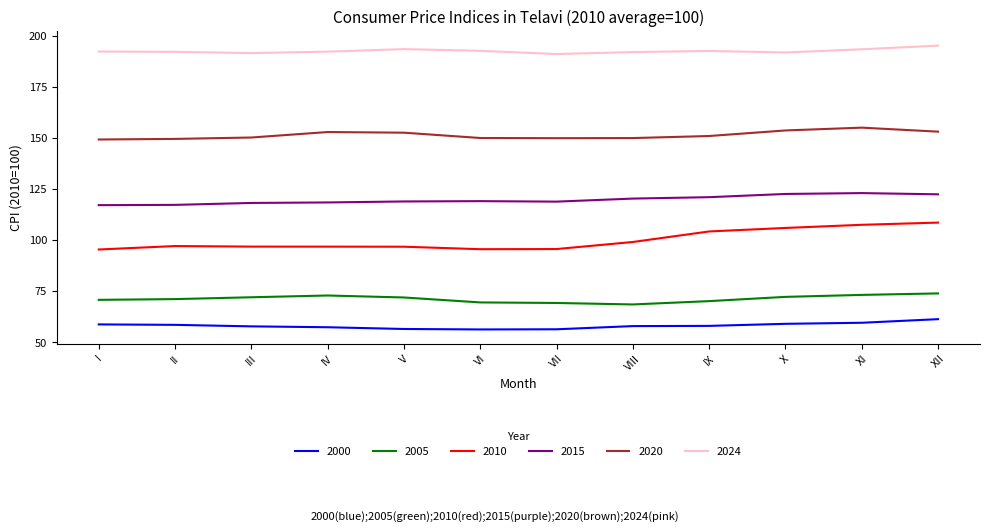

What is the difference between the maximum and minimum values in the 2000 series?

5.0